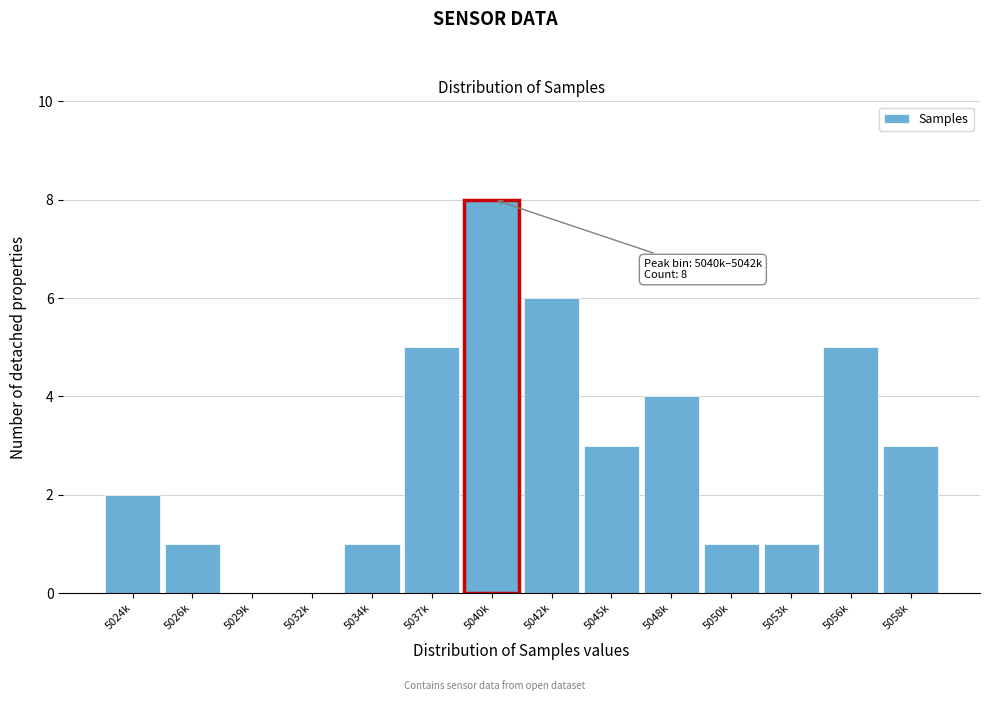

Reading right to left, what are all the values shown in this chart?

5058k=3	5056k=5	5053k=1	5050k=1	5048k=4	5045k=3	5042k=6	5040k=8	5037k=5	5034k=1	5032k=0	5029k=0	5026k=1	5024k=2